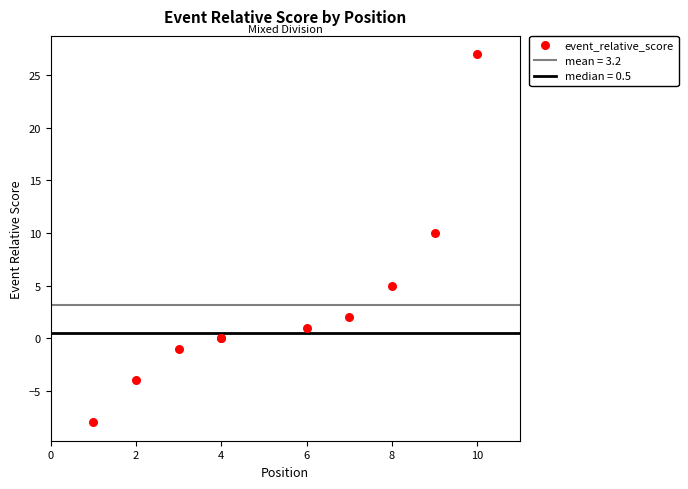

What Y value in the scatter plot is closest to 9?

10